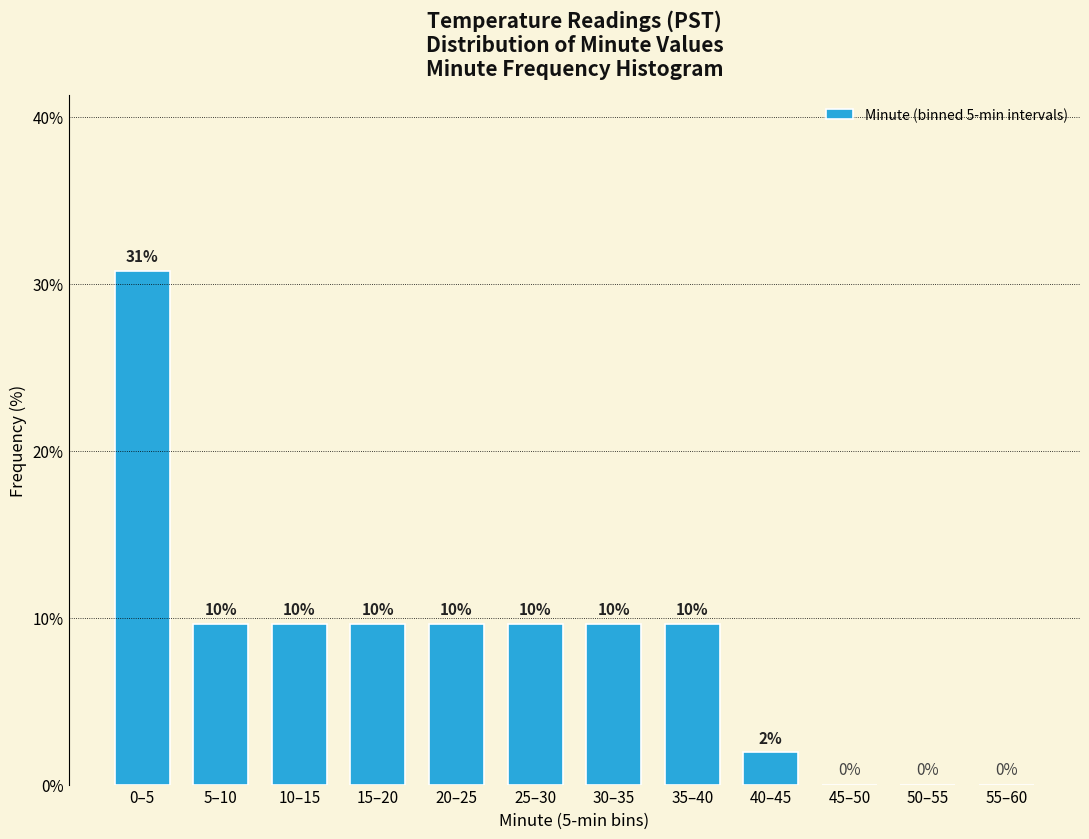

Are the bars horizontal?

No